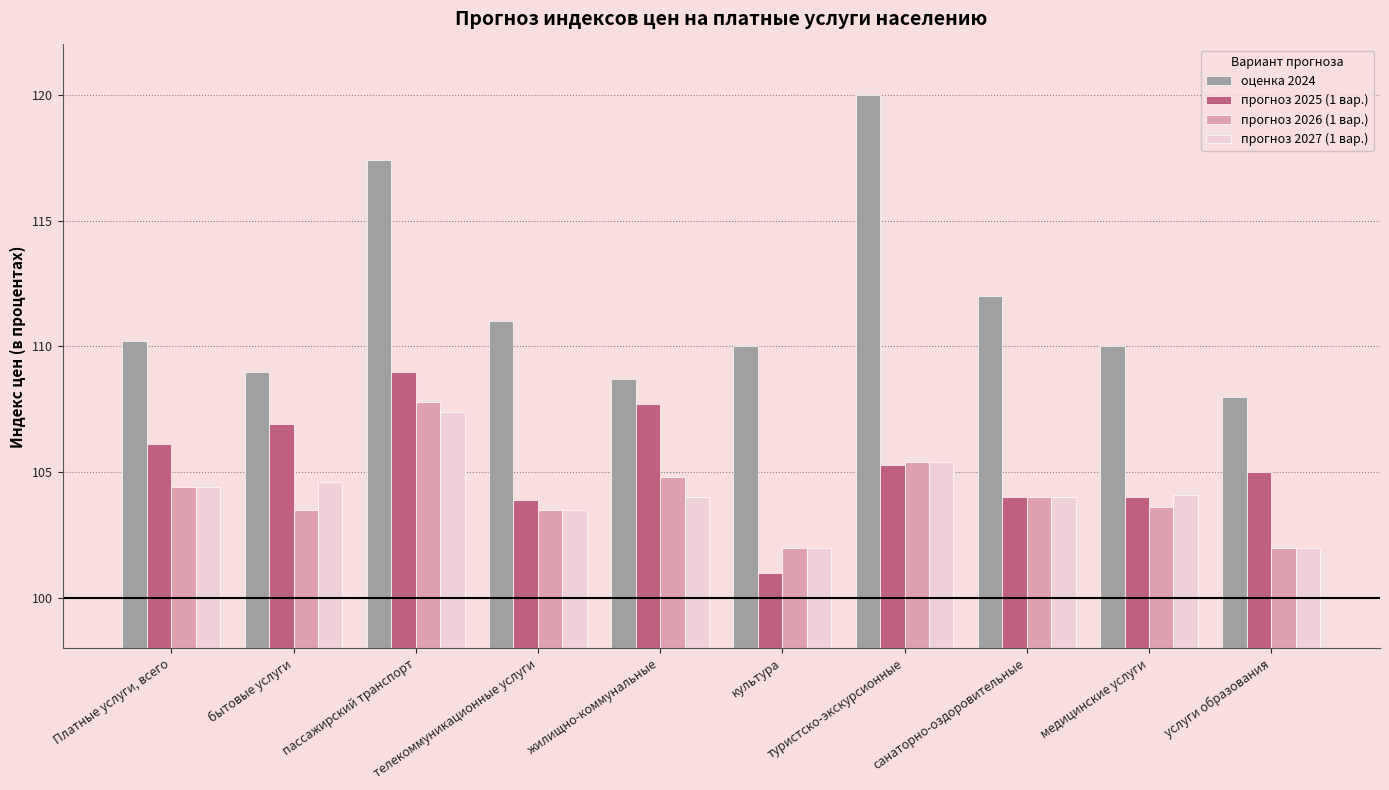

At which category is the sum across all series the highest?

пассажирский транспорт